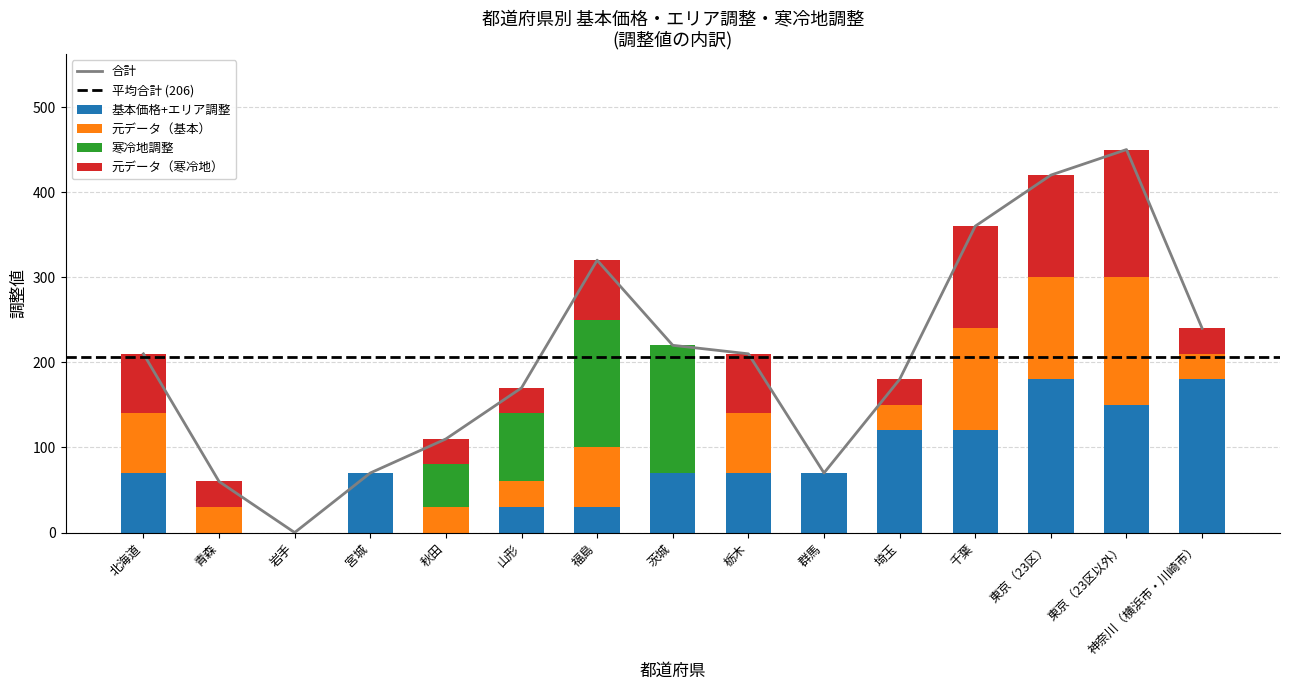

The 元データ_寒冷 series shows -64 at 茨城. True or false?

False